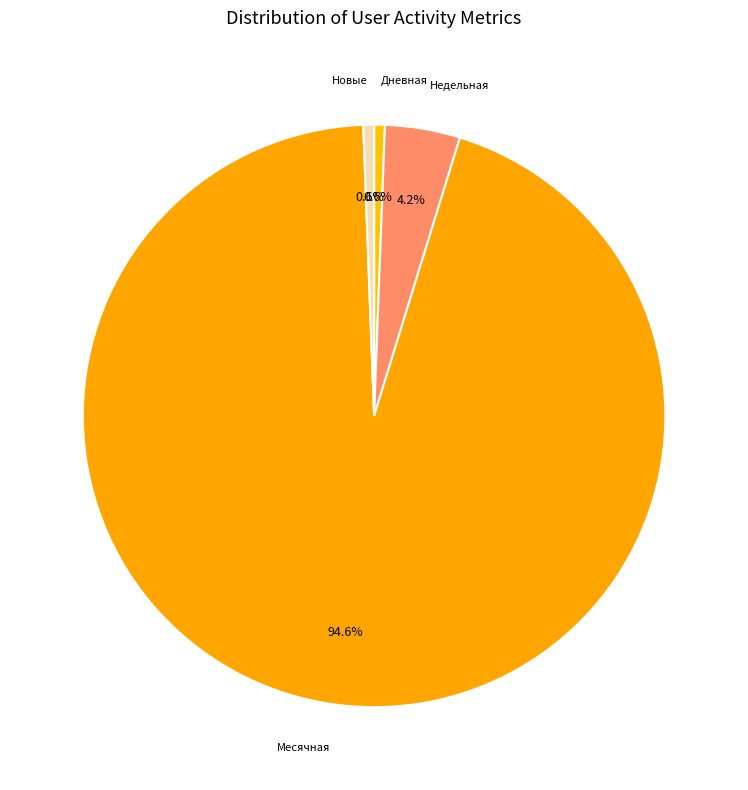

Between Недельная and Дневная, which is larger?

Недельная